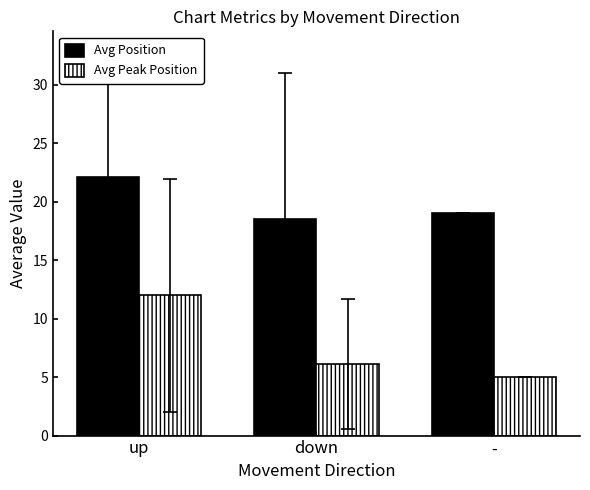

Which label corresponds to the largest value in the chart?

up